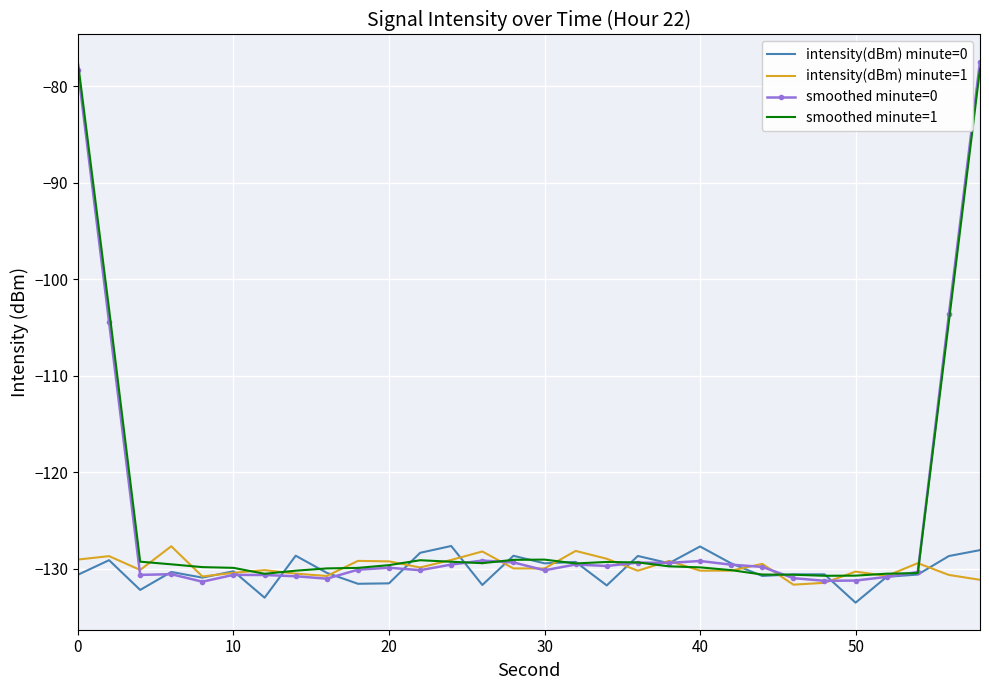

What is the minimum value shown in the chart?

-133.5